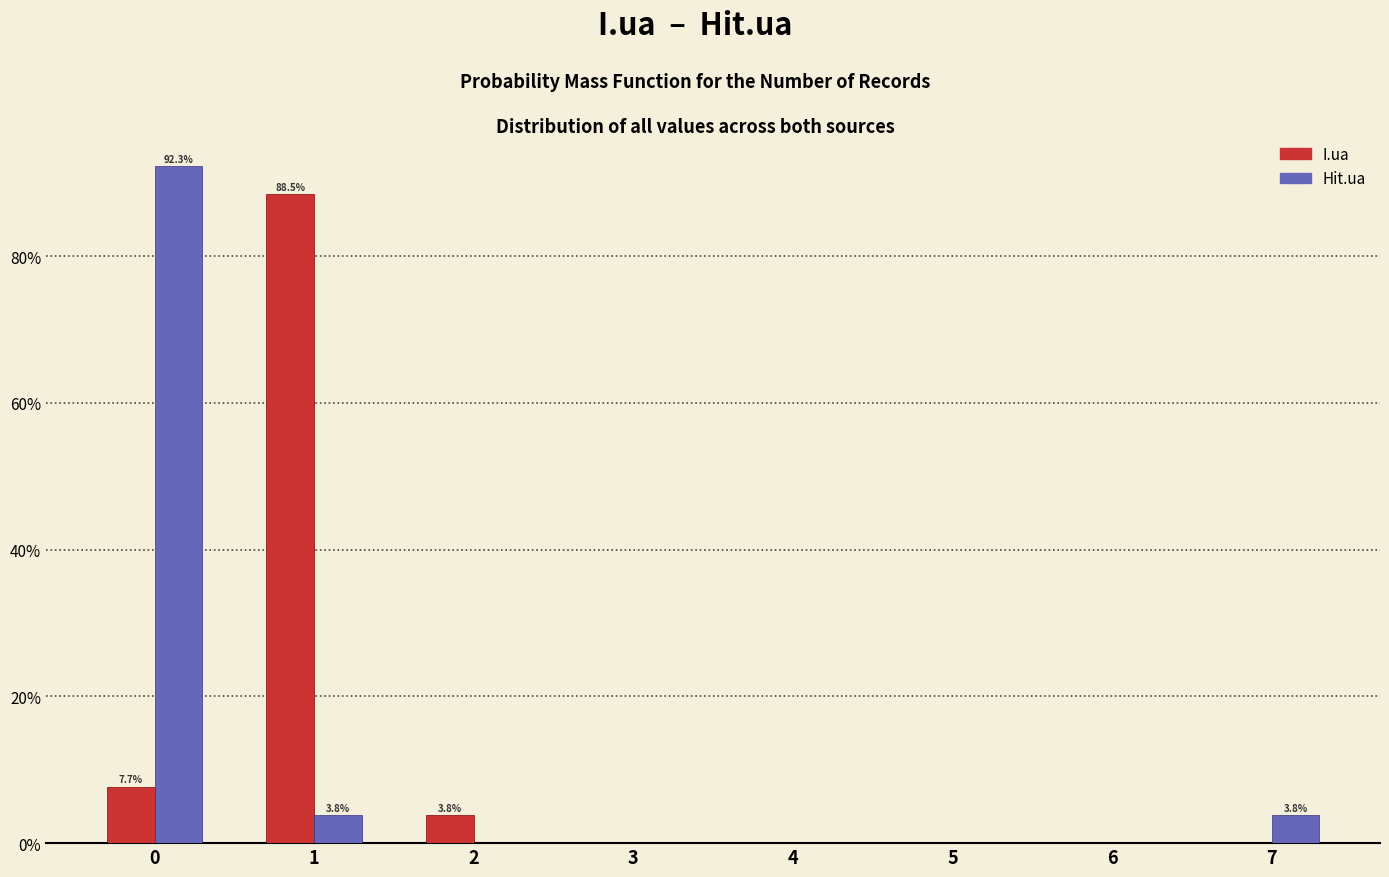

In the Hit.ua series, which range on the x-axis has the tallest bar?

-0.5 to 0.5